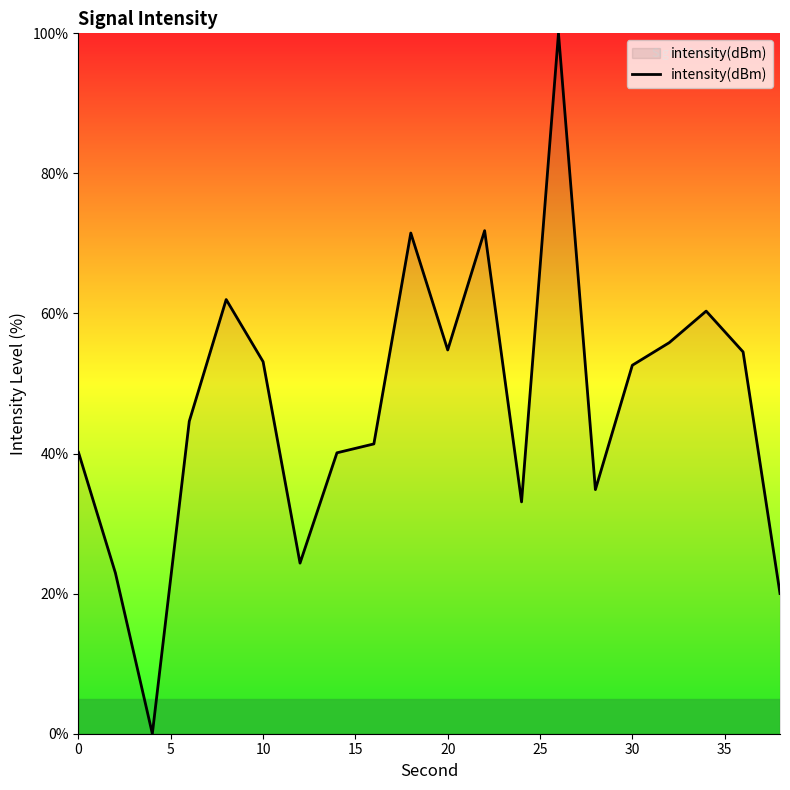

What is the difference between the maximum and minimum values?

100.0